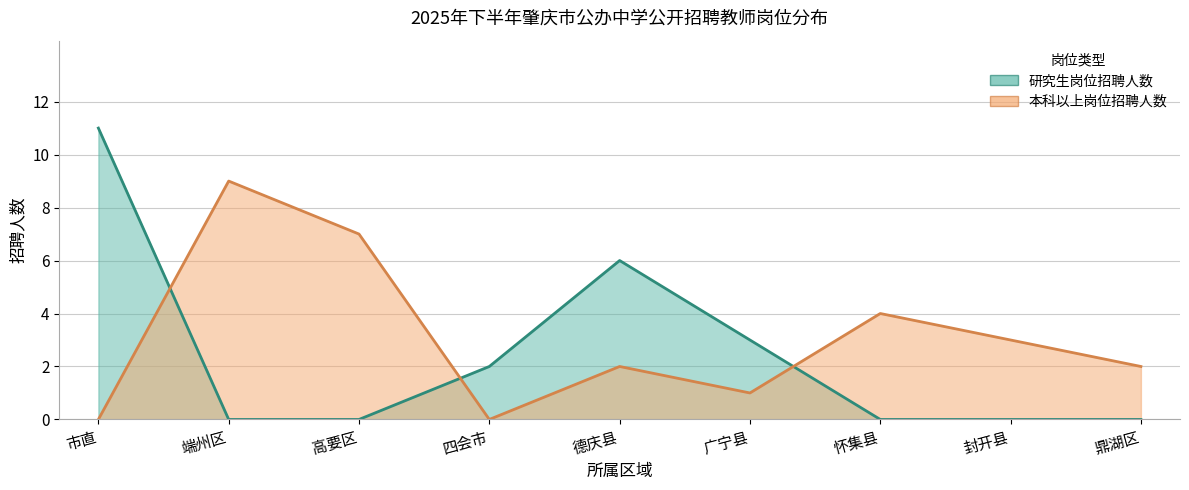

Is it true that 本科以上岗位招聘人数 equals 3 at 封开县?

True